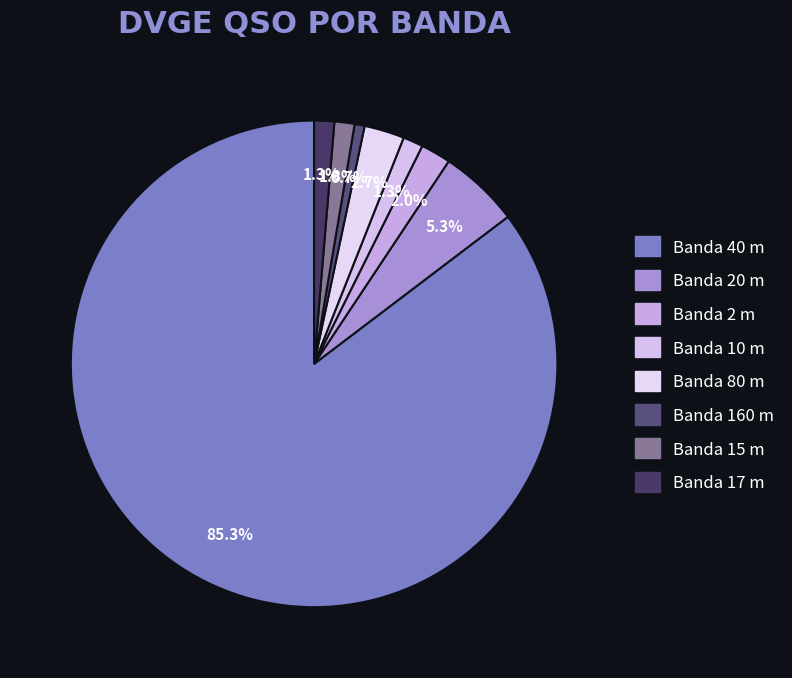

How many slices are in this pie chart?

8